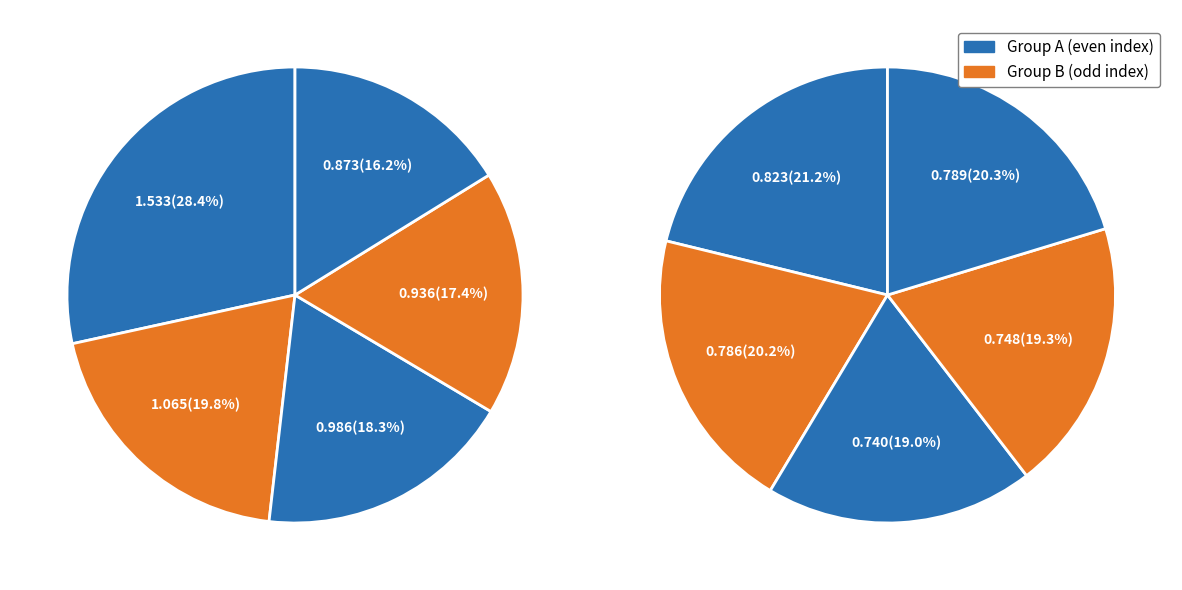

Is there any slice that represents more than half of the pie?

No